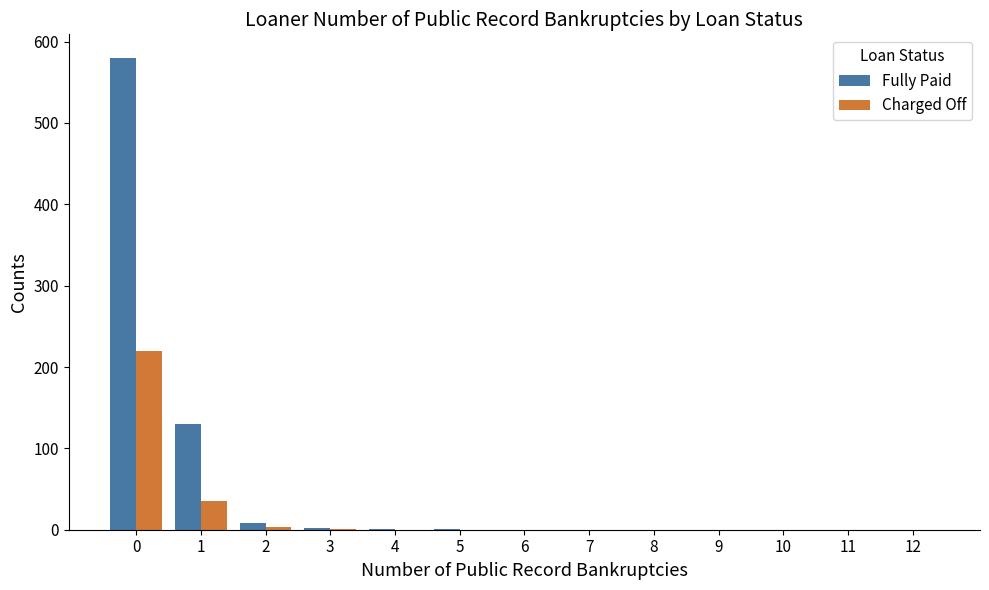

What is the sum of all Fully Paid values?

722